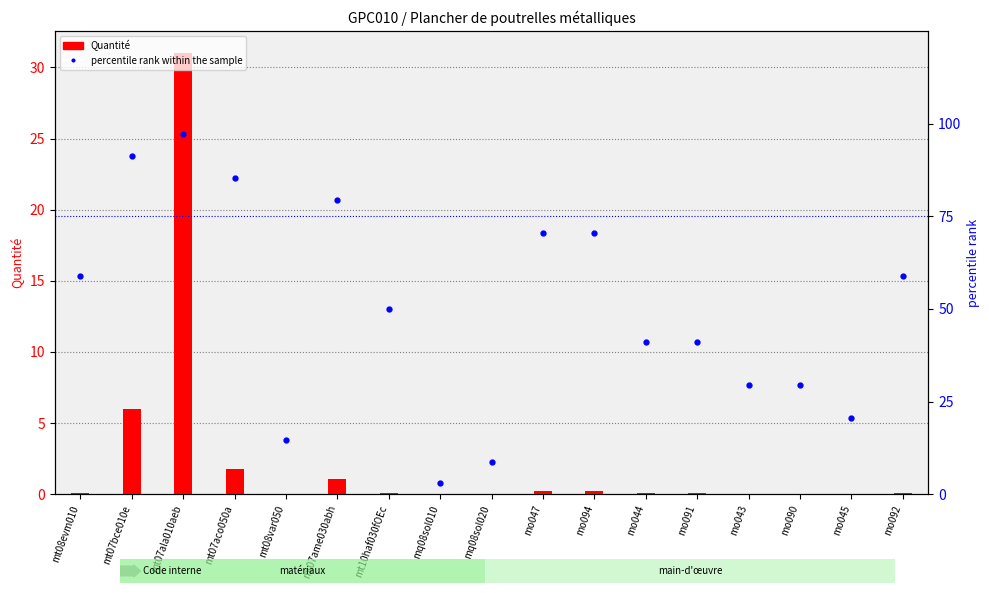

The value of Quantité at mo092 is 0.1. True or false?

False